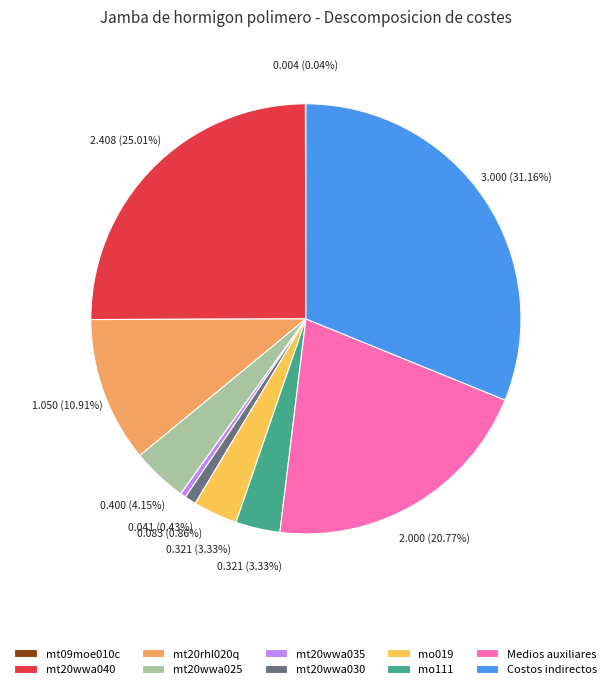

To the nearest percent, what percentage of the pie is Medios auxiliares?

21%